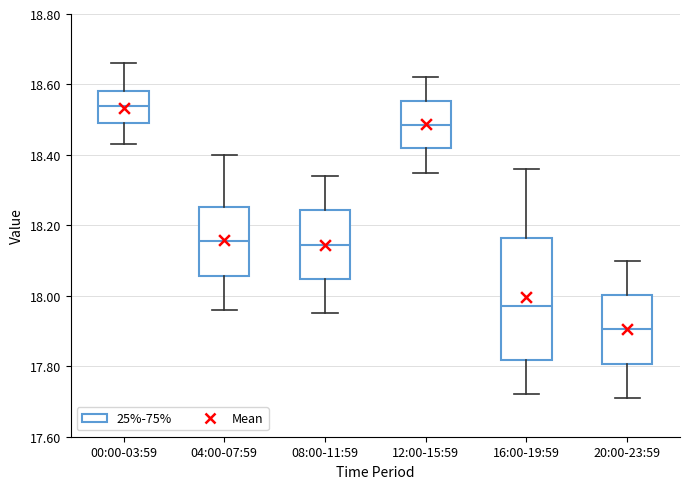

Where does the lower whisker of the box for 16:00-19:59 end on the y-axis? The values are not printed on the chart, so give them approximately, as read against the axis.

17.72